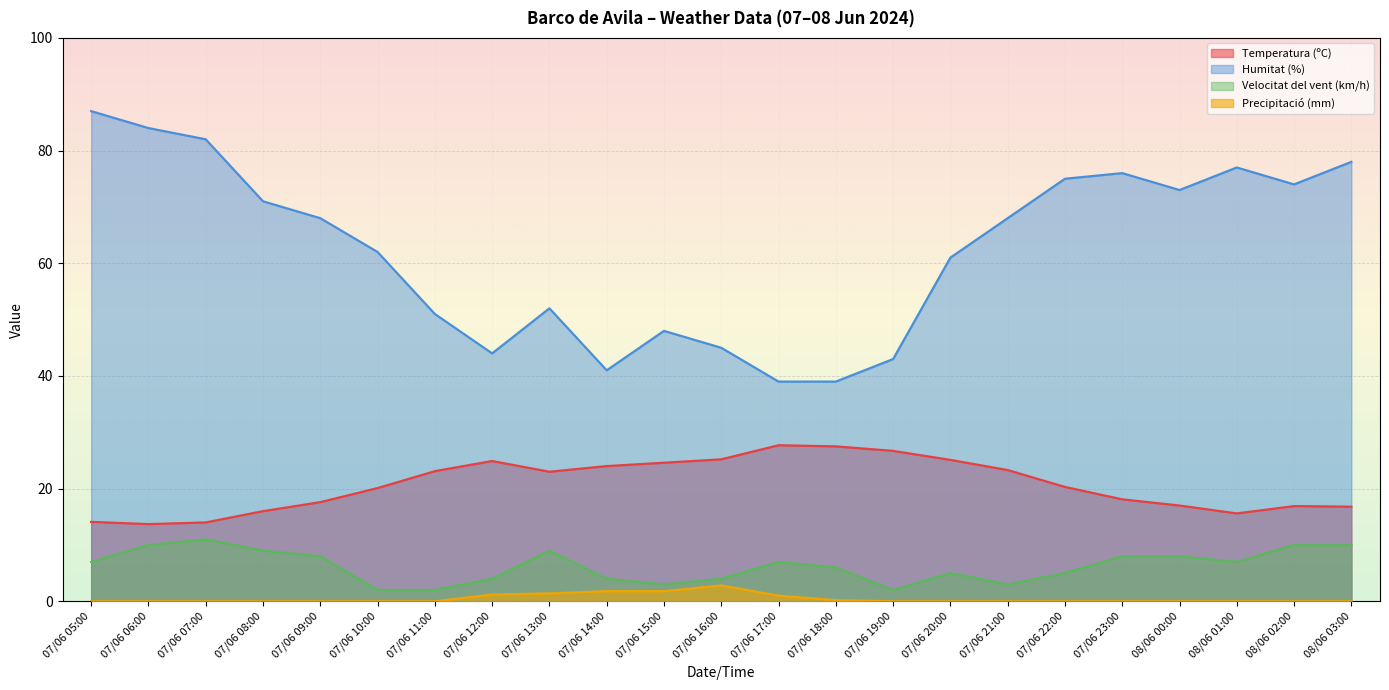

What is the highest value of the Humitat (%) series?

87.0